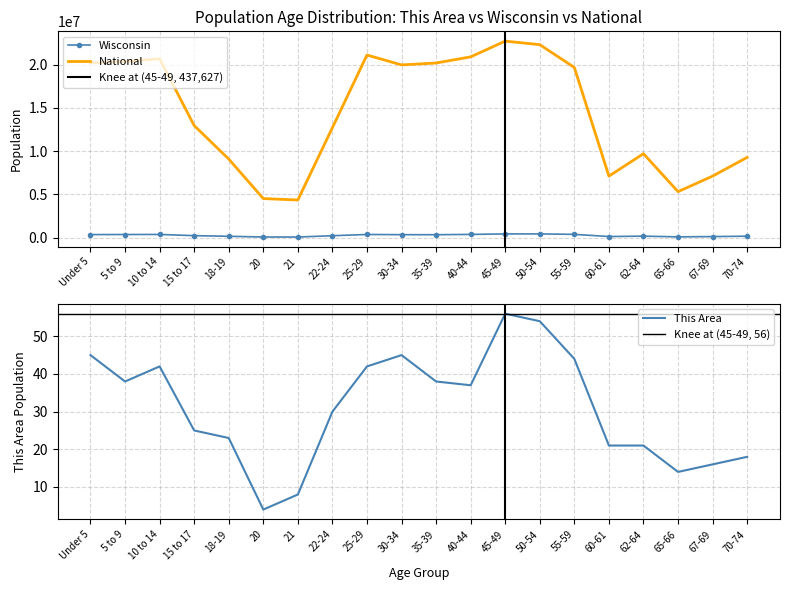

What are all the series names shown in the legend?

This Area, Wisconsin, National